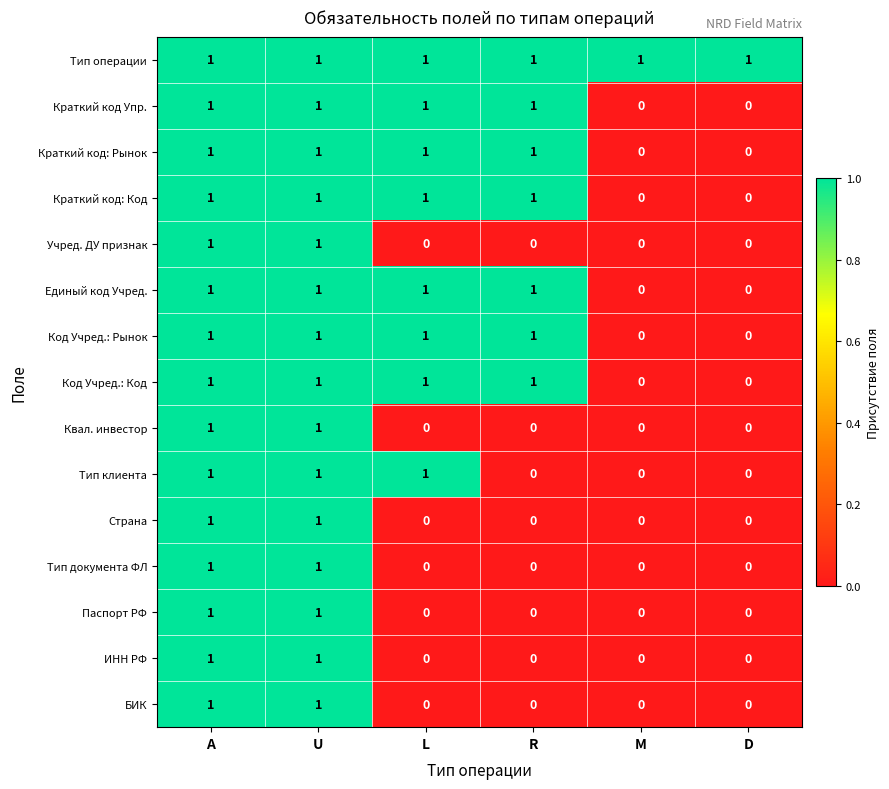

What is the sum of all Краткий код Упр. values?

4